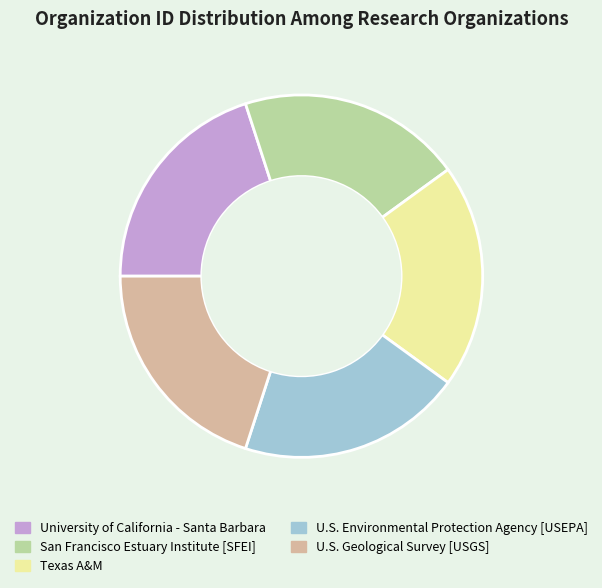

What is the ratio of the value at Texas A&M to the value at San Francisco Estuary Institute [SFEI]?

1.0